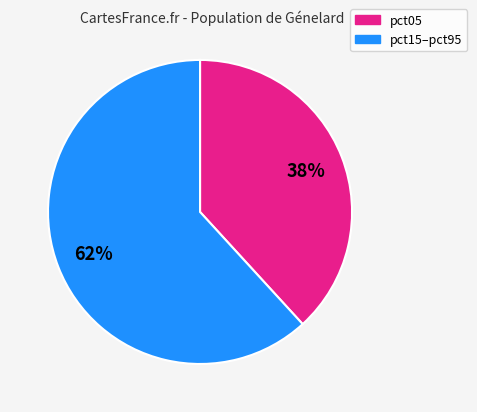

To the nearest percent, what is the difference between the largest and smallest slice percentages?

24%